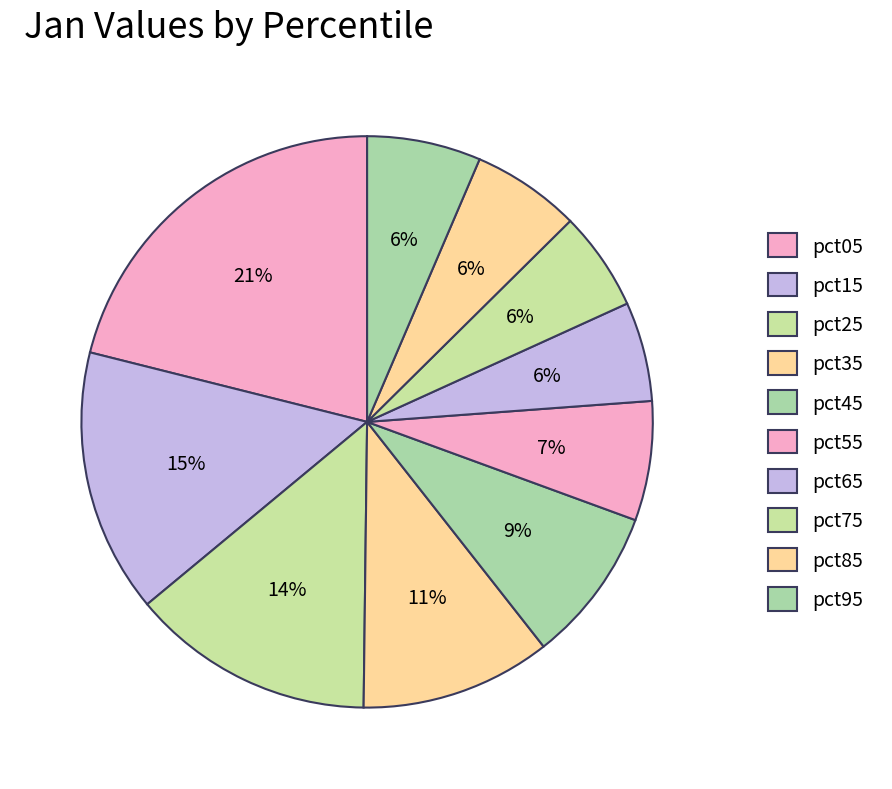

What percentage is the pct35 slice, to the nearest percent?

11%